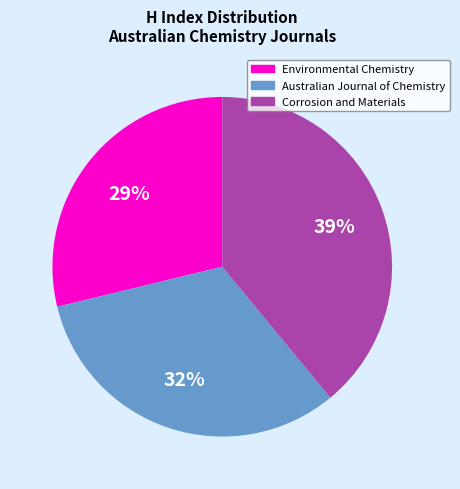

Which has a higher value, Environmental Chemistry or Australian Journal of Chemistry?

Australian Journal of Chemistry